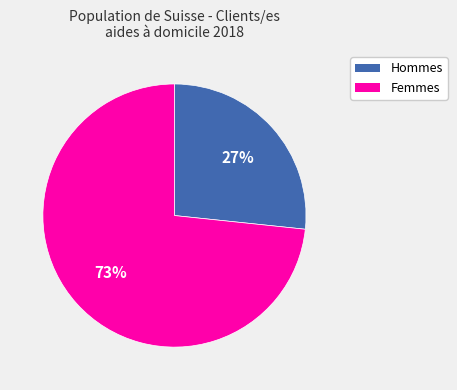

Which slice is the smallest?

Hommes